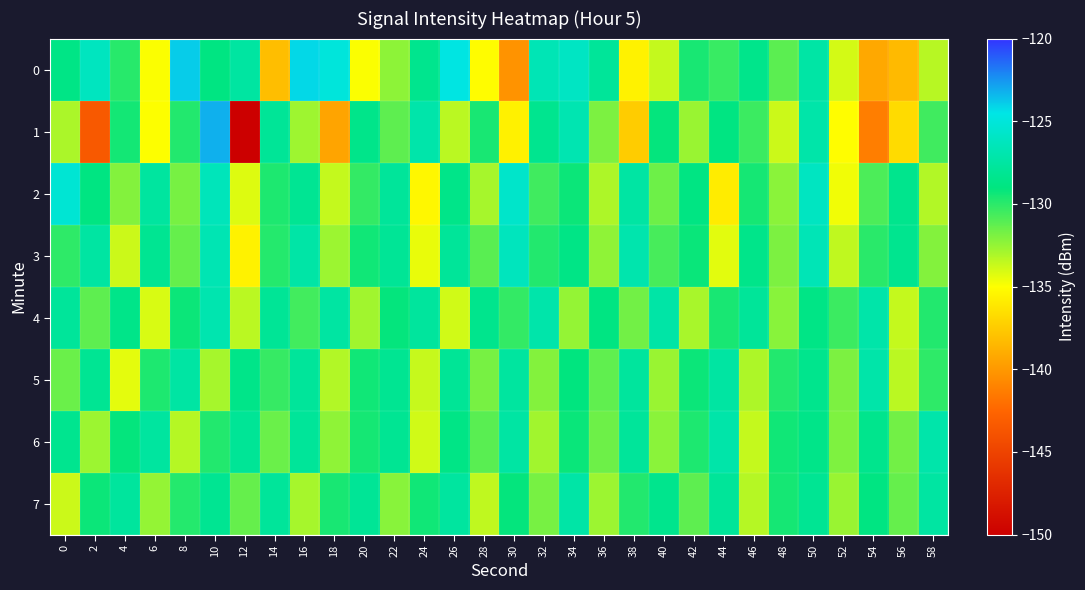

Rank the series at 12 from lowest to highest value.

1, 3, 2, 4, 7, 5, 6, 0